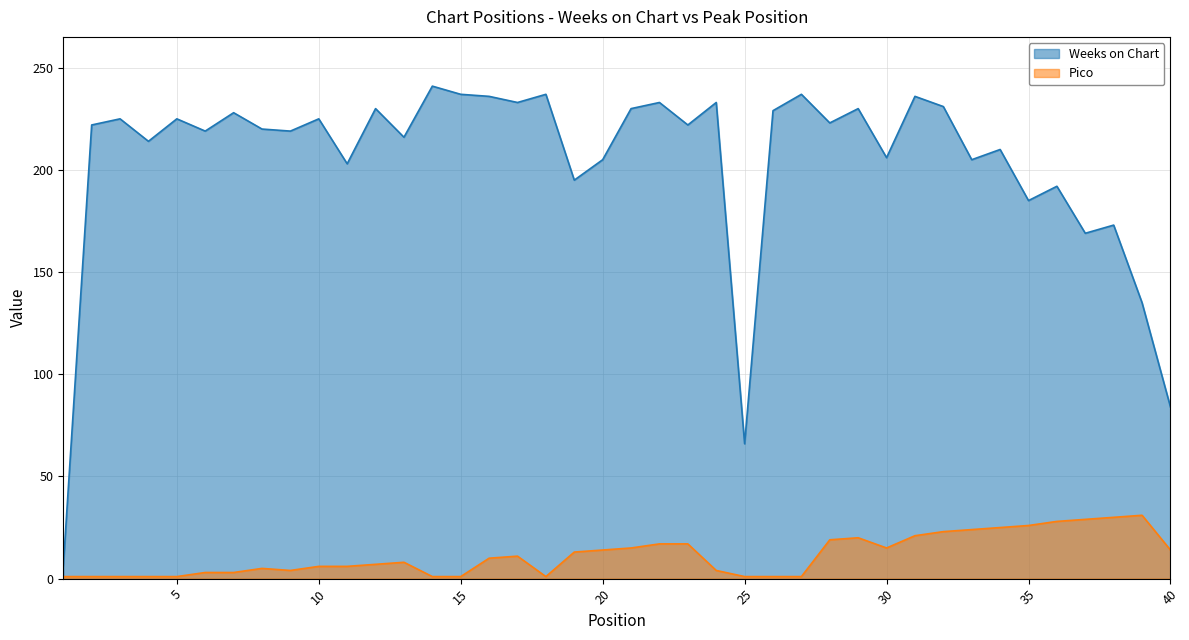

What is the sum of the Pico values at 17 and 18?

12